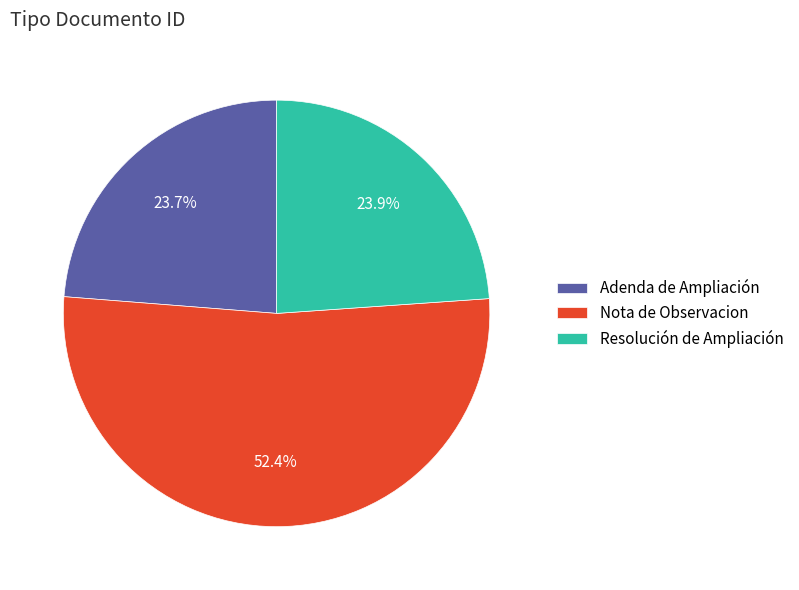

Is it true that Resolución de Ampliación is 16% of the pie?

False